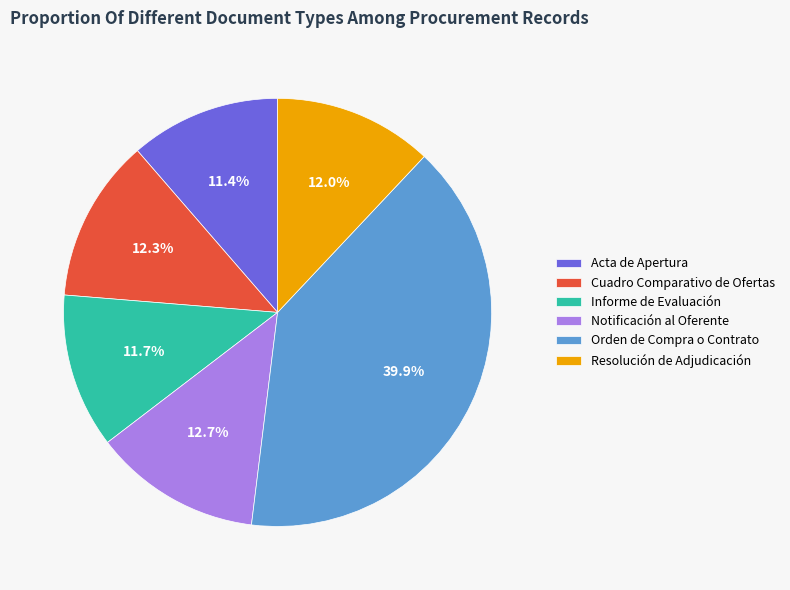

Which category has the biggest portion of the pie?

Orden de Compra o Contrato